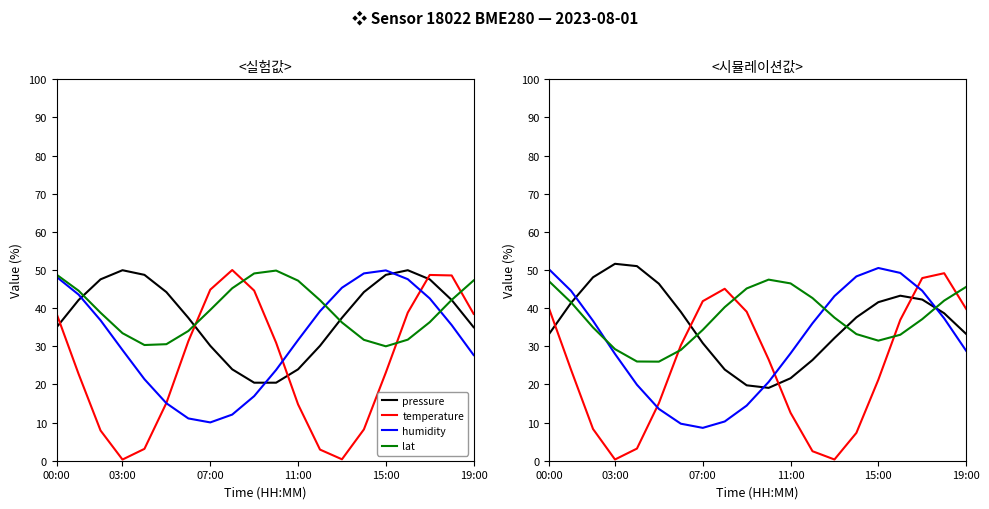

Which series ends up on top after the final intersection of temperature and lat?

lat